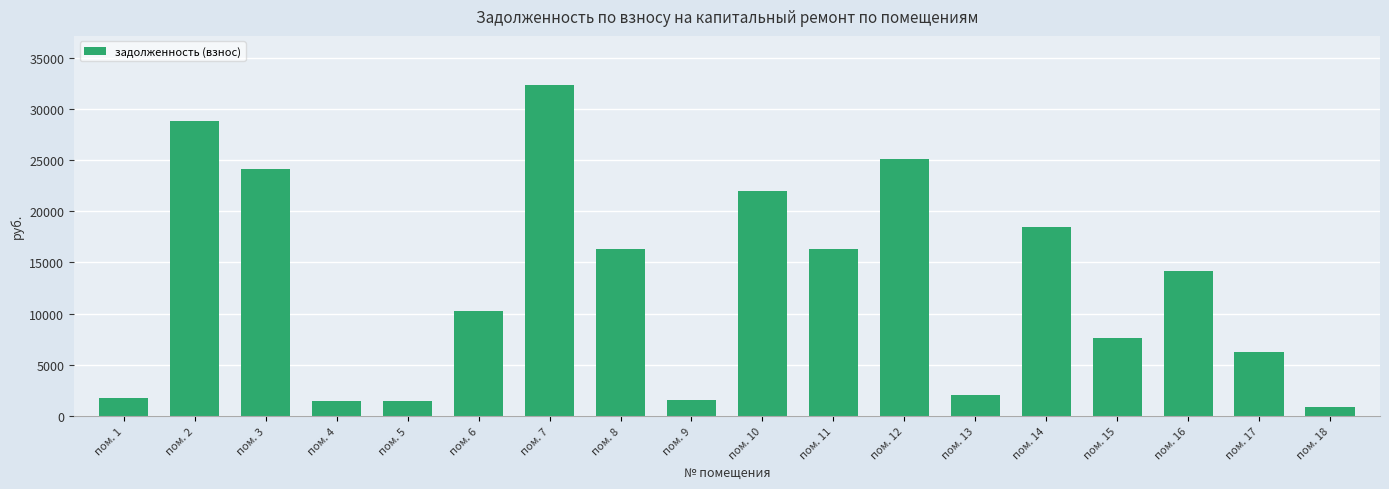

Where does the data first go above 14118?

пом. 2